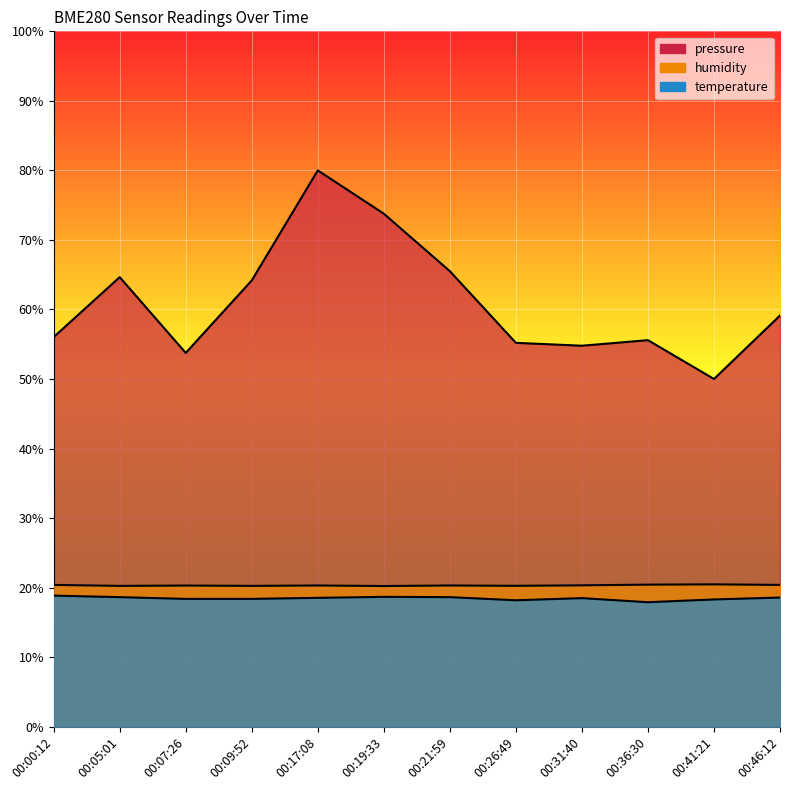

Rank the series at 00:21:59 from highest to lowest value.

pressure_norm, humidity, temperature